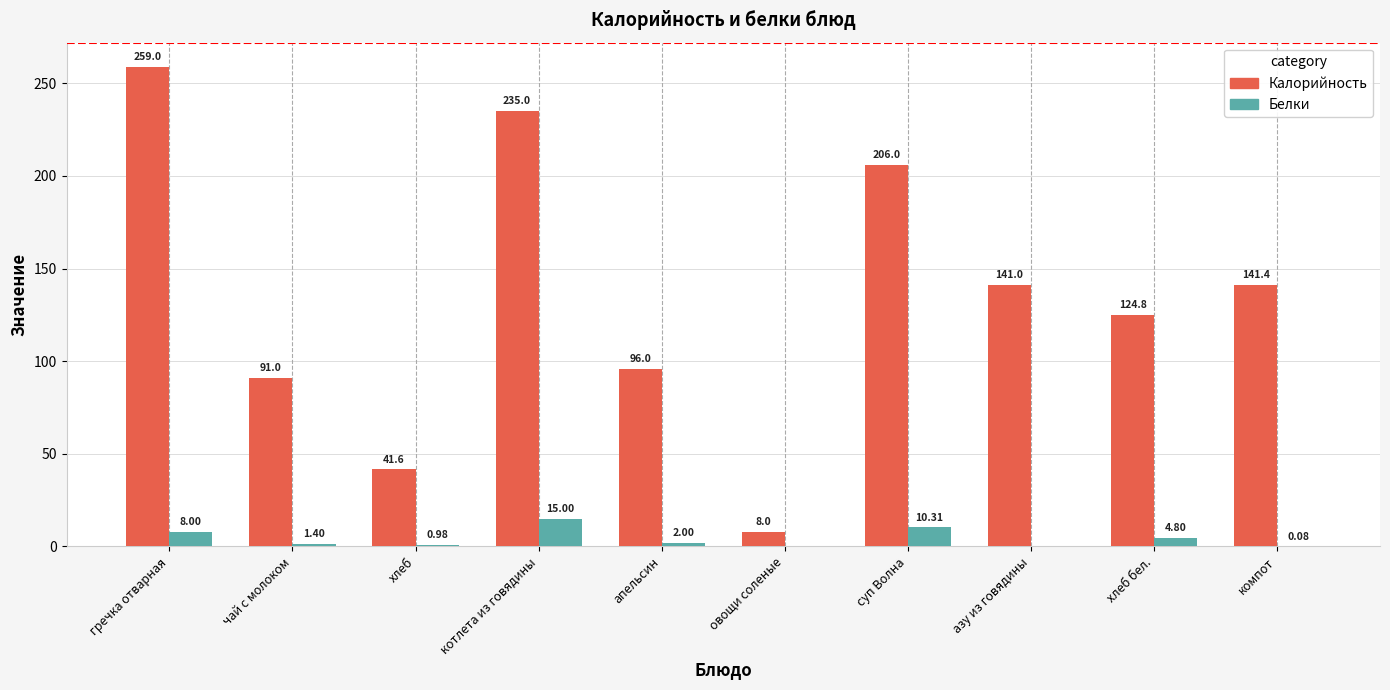

The value of Калорийность at овощи соленые is 8.0. True or false?

True